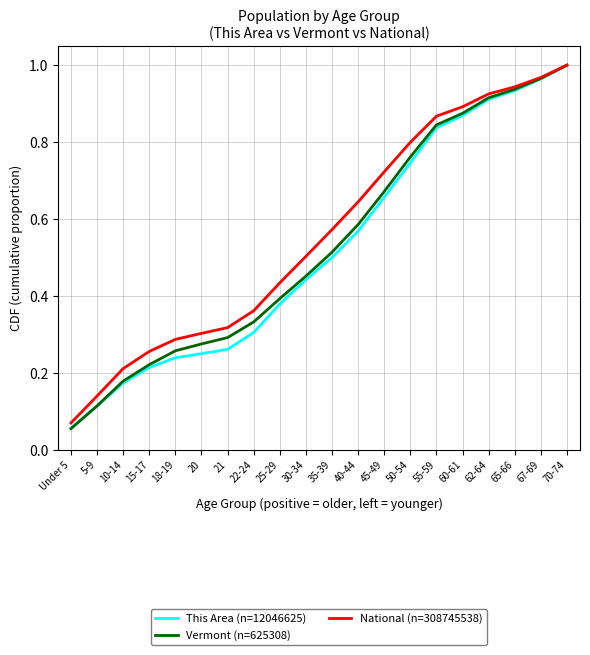

What are all the series names shown in the legend?

This Area (n=12046625), Vermont (n=625308), National (n=308745538)